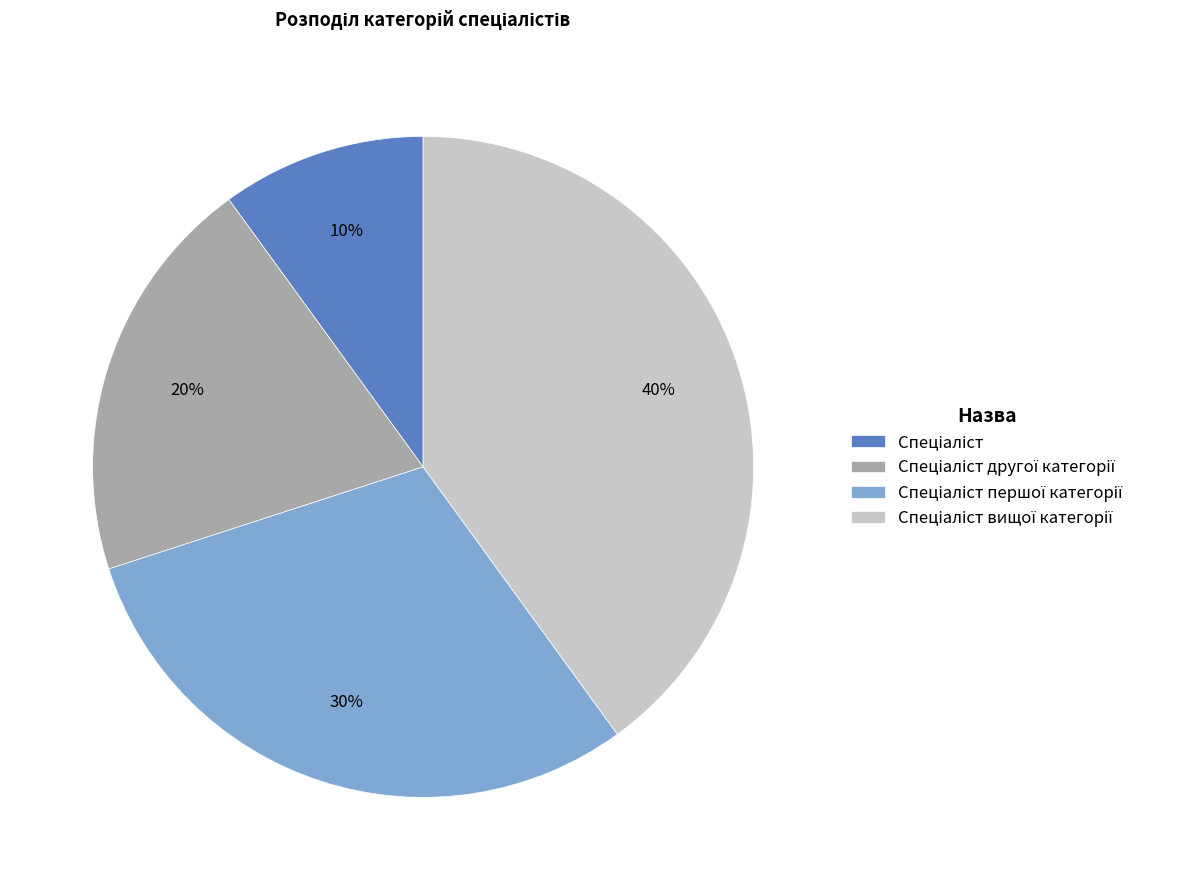

To the nearest percent, what is the difference between the largest and smallest slice percentages?

30%